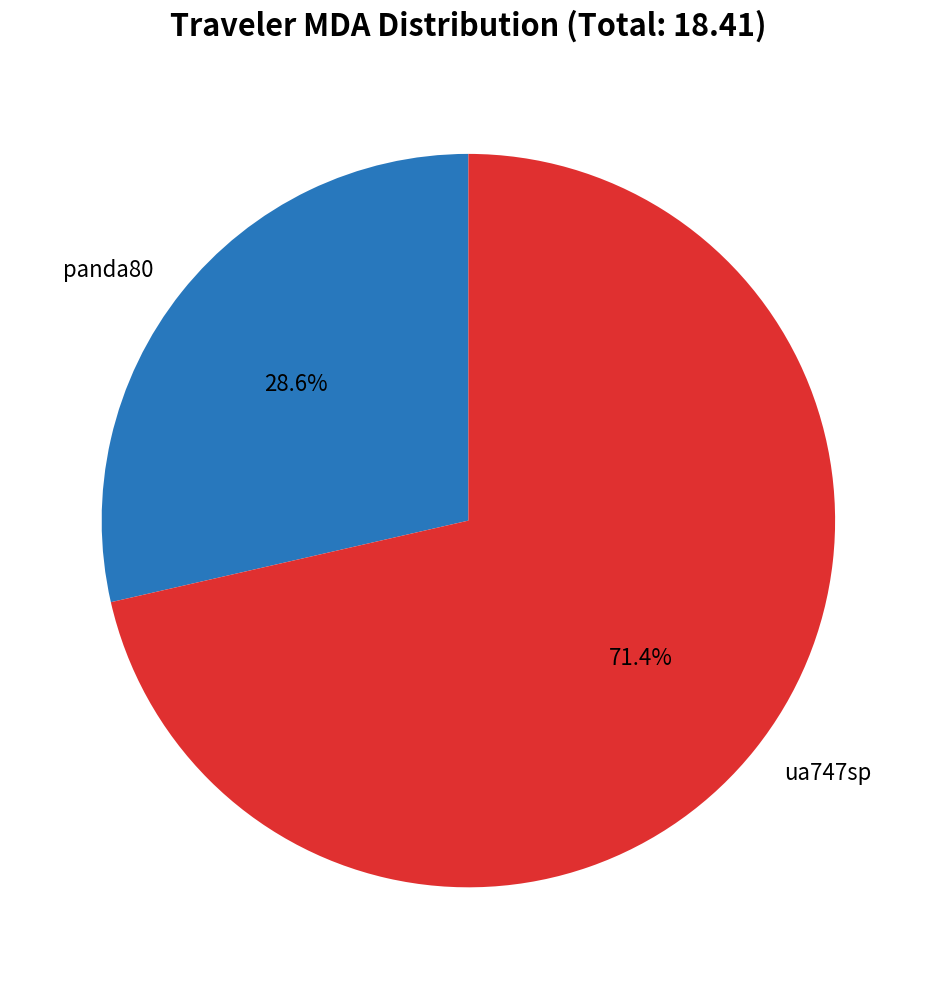

True or false: panda80 accounts for 29% of the total.

True